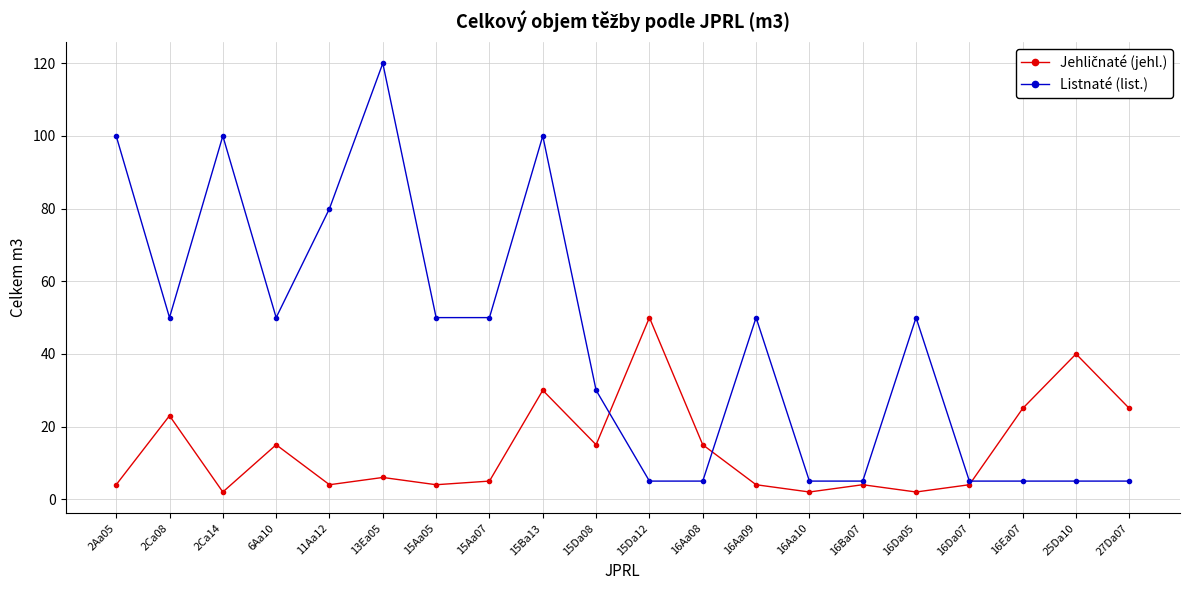

What value does the Listnaté (list.) series have at 2Ca14?

100